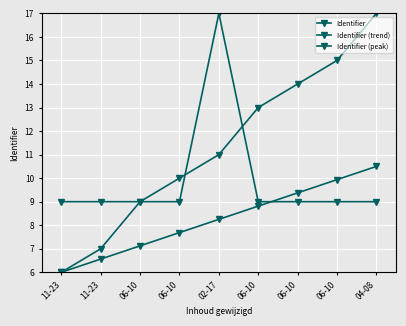

What is the difference between the maximum and minimum values in the Identifier series?

11.0